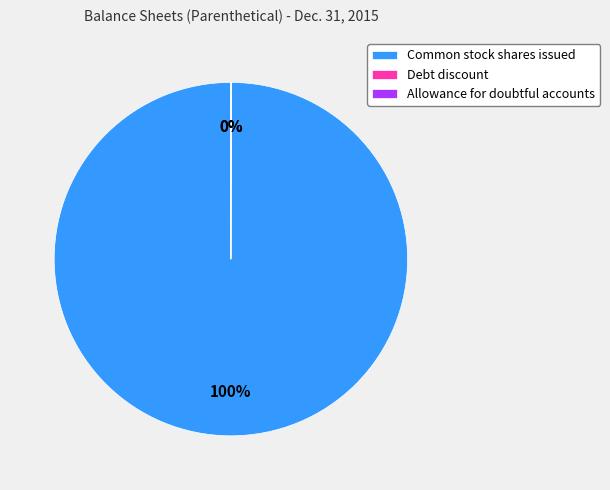

To the nearest percent, what is the difference between the largest and smallest slice percentages?

100%